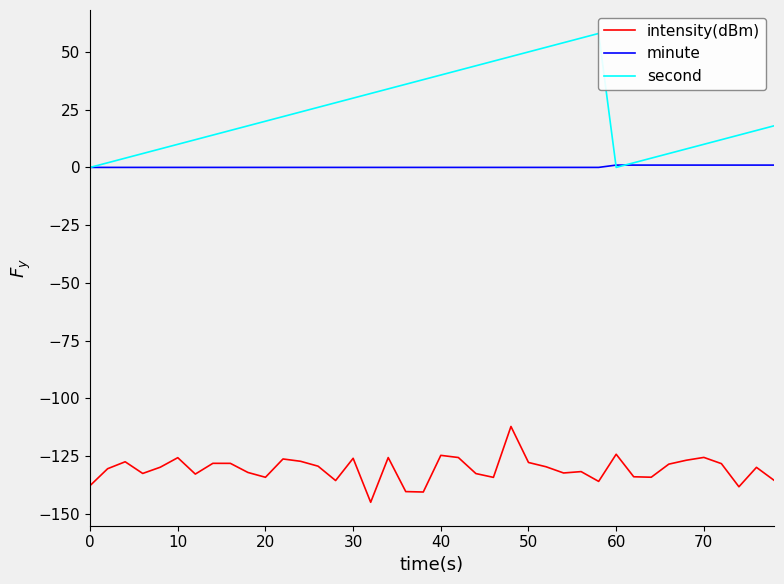

What is the maximum value for intensity(dBm)?

-112.2